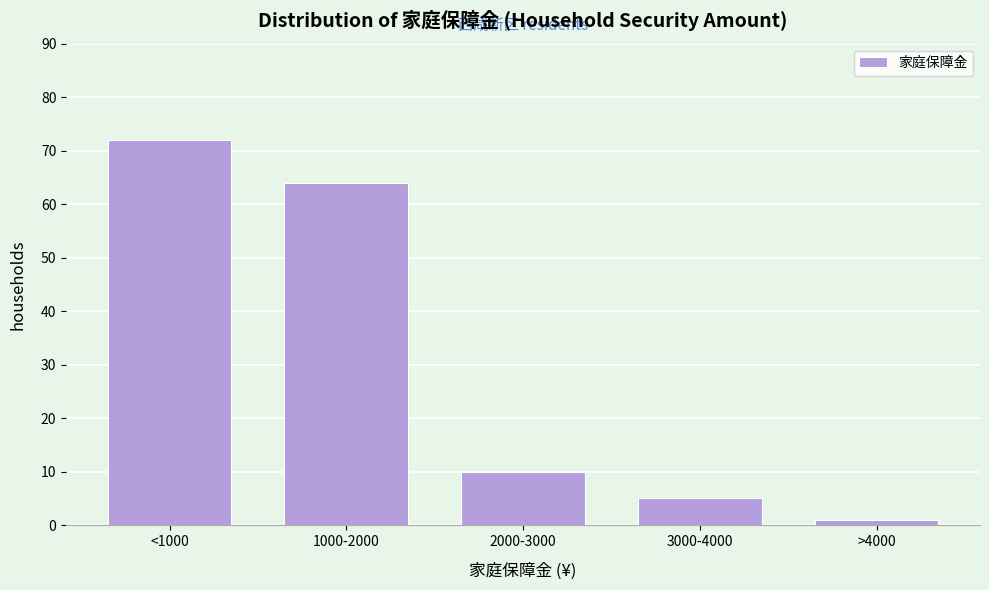

Reading right to left, extract all data points from this chart.

1	5	10	64	72